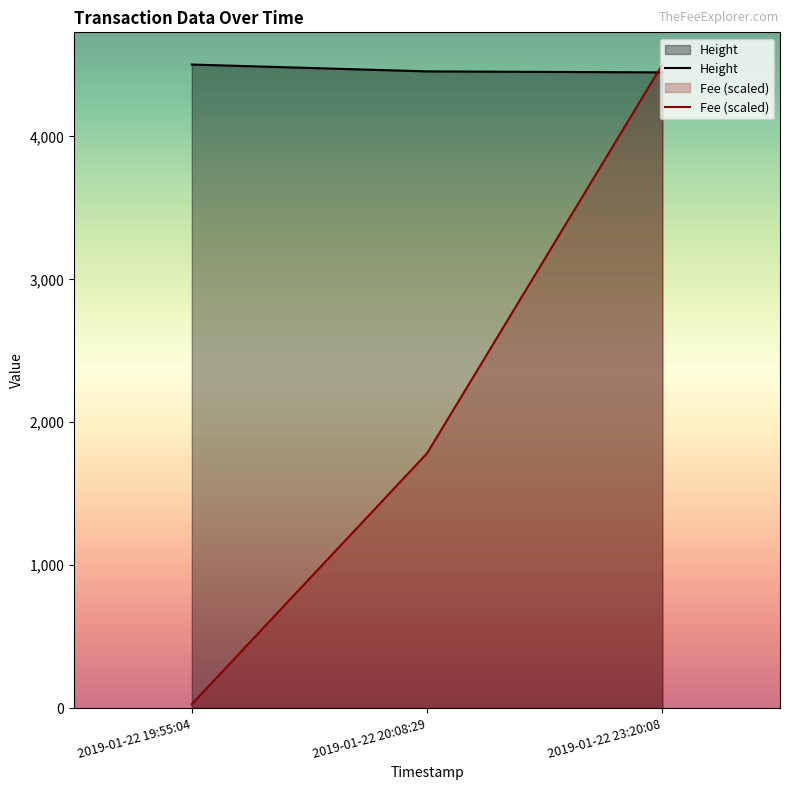

At 2019-01-22 19:55:04, list the series in order from smallest to largest.

Fee (scaled), Height